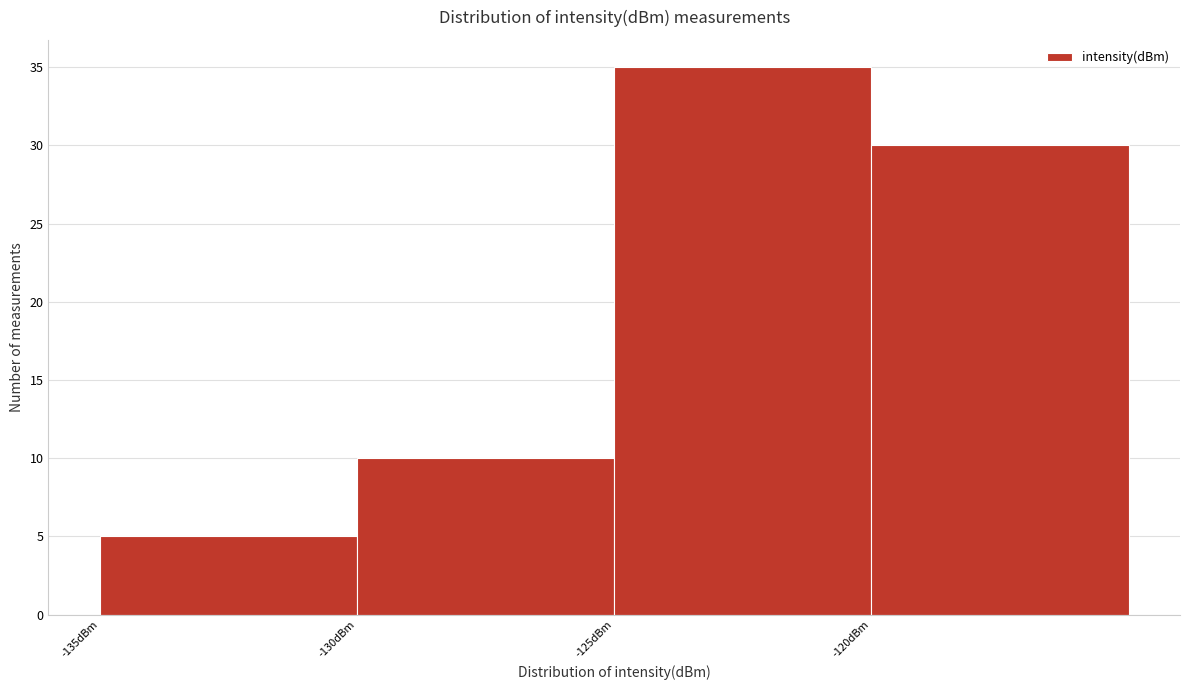

Reading left to right, transcribe this chart: for each bar, give the range it covers on the x-axis and its height. The values are not printed on the chart, so give them approximately, as read against the axis.

-135 to -130: 5
-130 to -125: 10
-125 to -120: 35
-120 to -115: 30